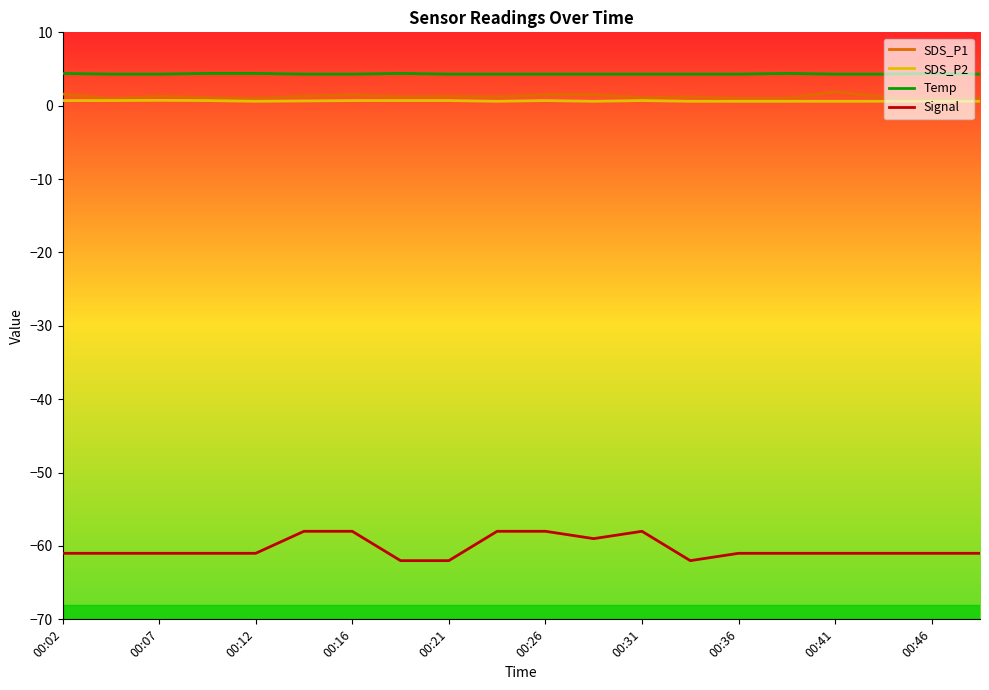

True or false: SDS_P2 and Signal cross at least once.

False